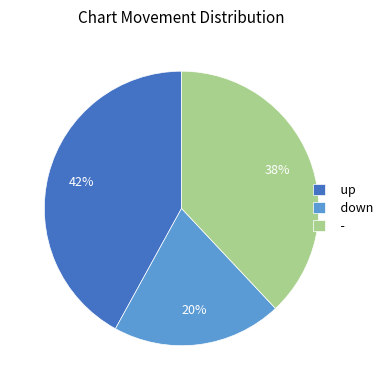

True or false: - accounts for 38% of the total.

True